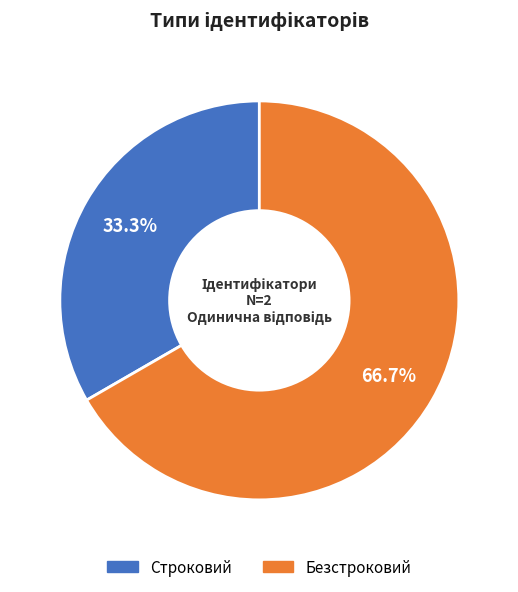

Rank the categories by value from lowest to highest.

Строковий, Безстроковий